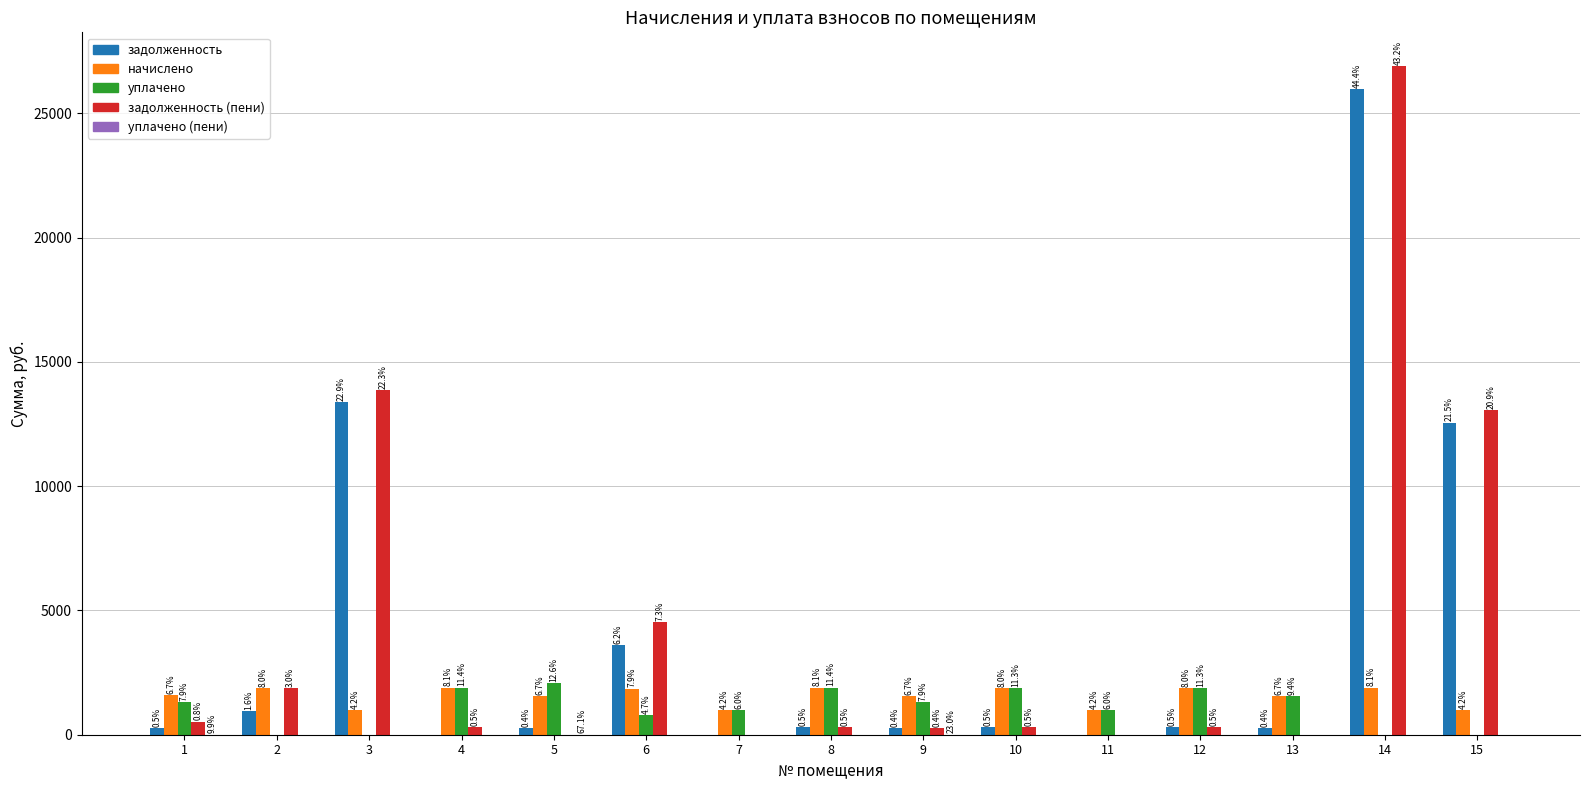

How many groups of bars are there?

15